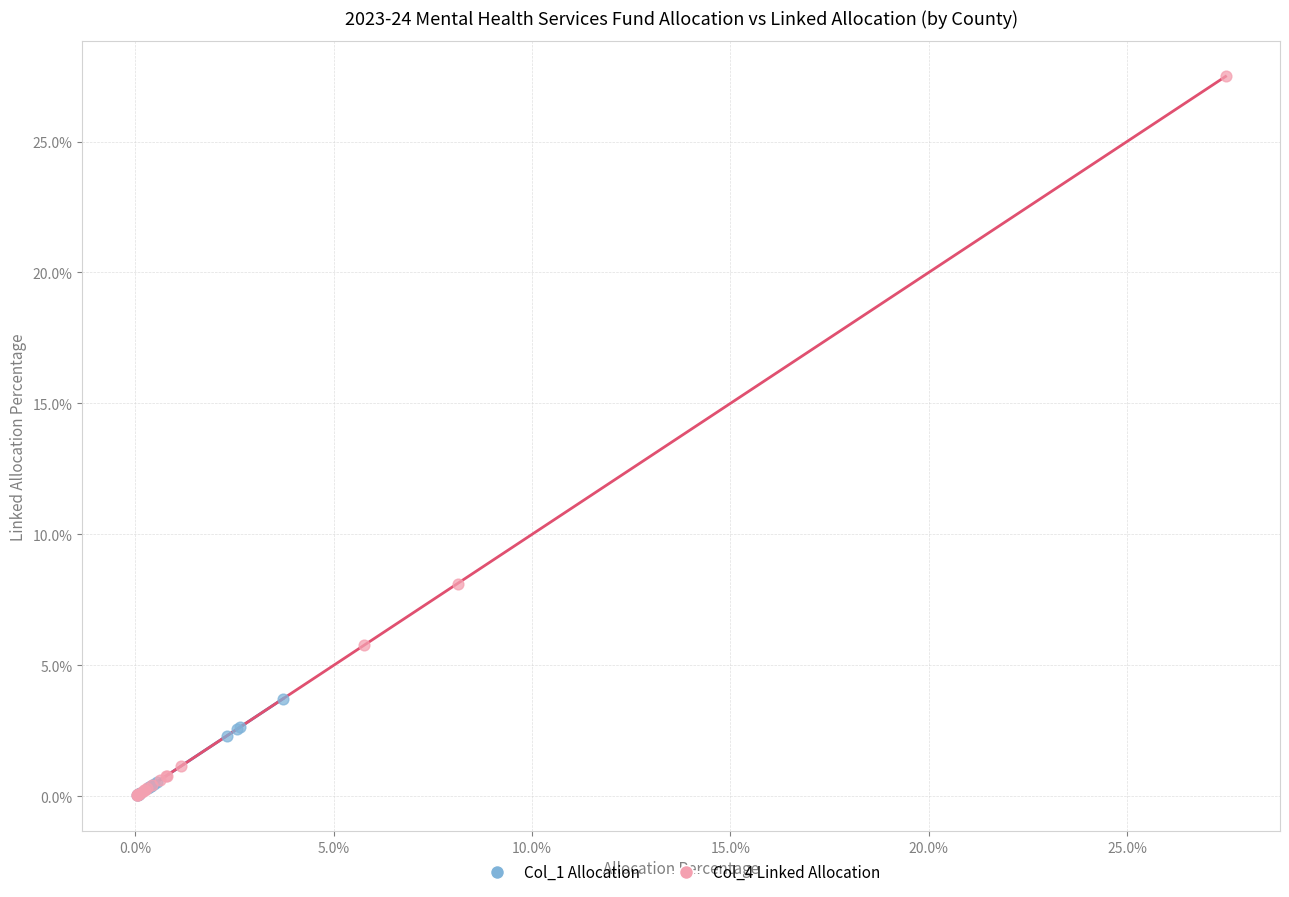

Which series reaches the maximum Y coordinate?

Col_4 Linked Allocation